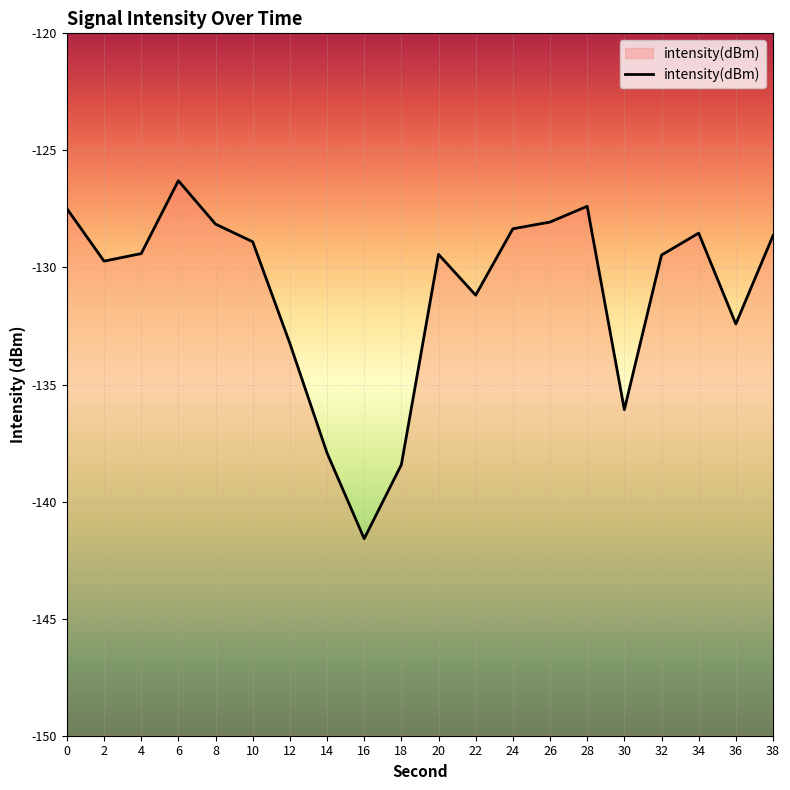

Reading right to left, list all the values displayed in this chart.

-128.6	-132.4	-128.5	-129.5	-136.1	-127.4	-128.1	-128.3	-131.2	-129.4	-138.4	-141.6	-137.9	-133.2	-128.9	-128.1	-126.3	-129.4	-129.7	-127.5